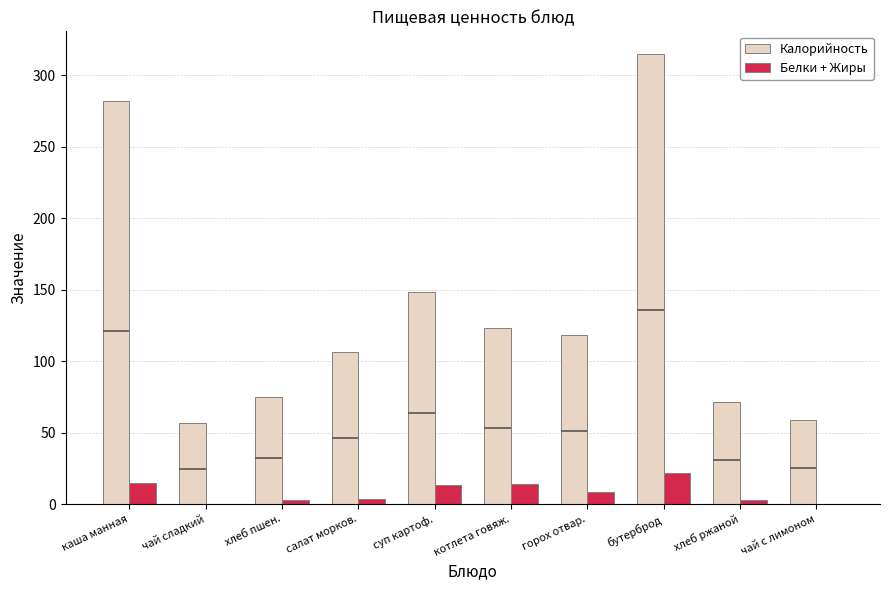

Reading left to right, transcribe all the data shown in this chart.

Калорийность: 282.0	57.0	75.0	106.7	148.5	123.0	118.0	315.0	71.4	59.0
Белки + Жиры: 15.0	0.1	3.1	3.5	13.0	14.3	8.7	21.8	2.6	0.3